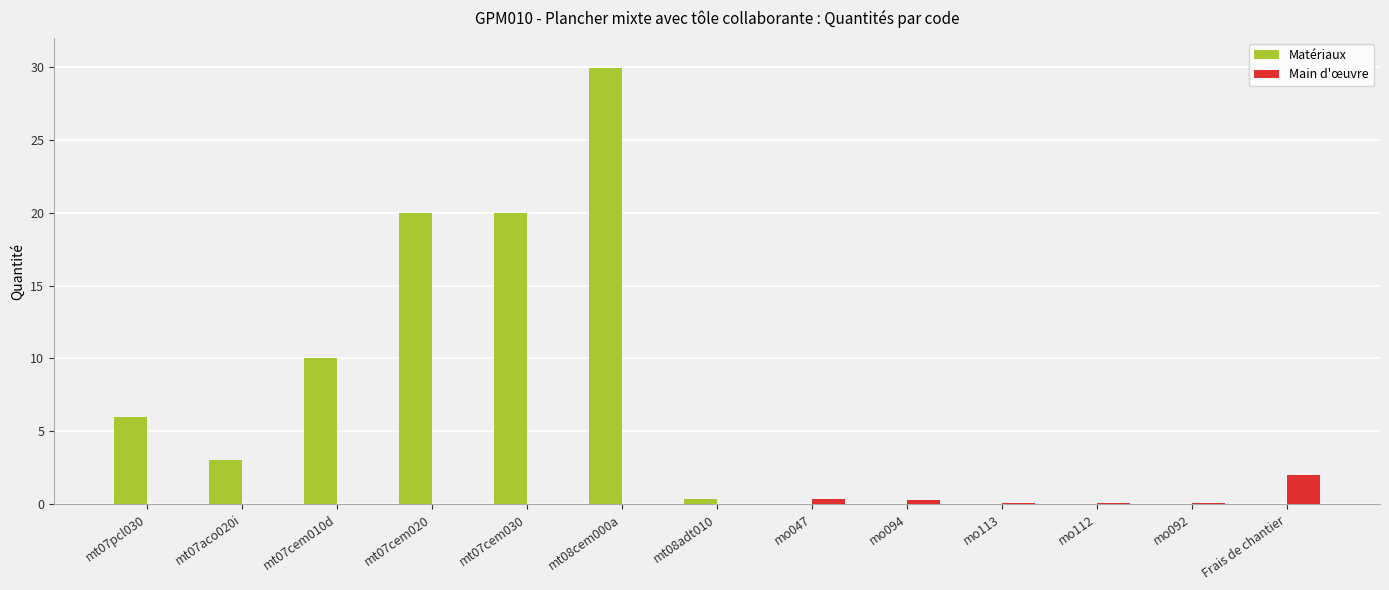

Which category has the highest value across all series?

mt08cem000a